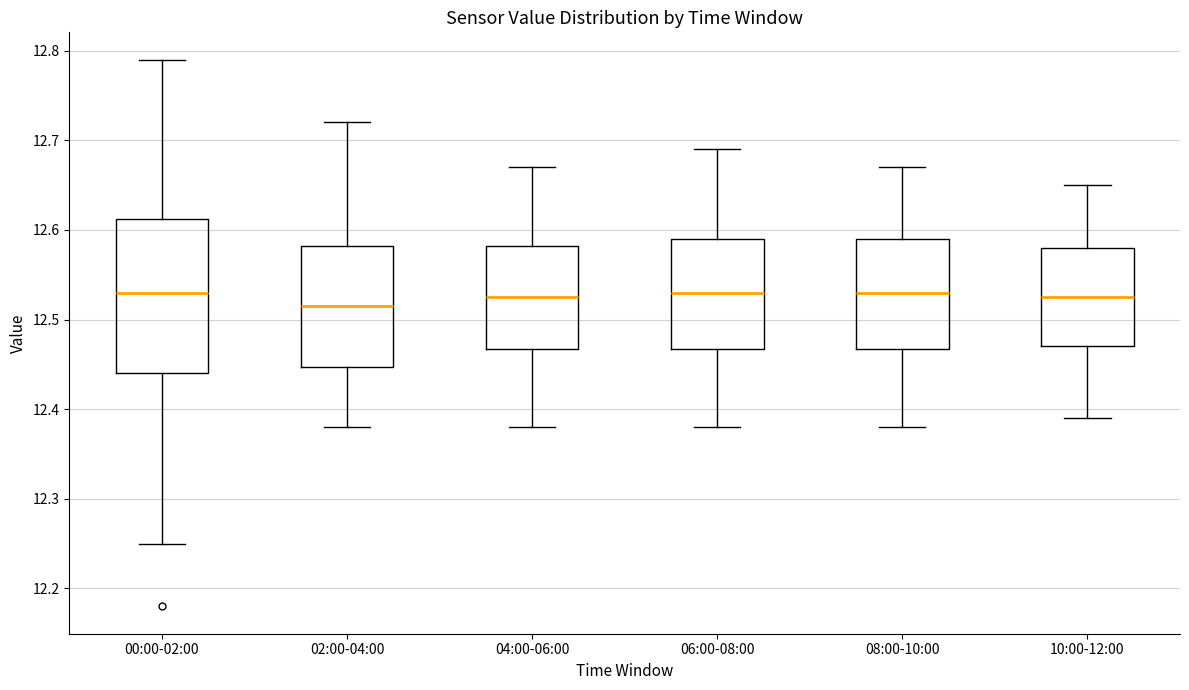

Reading left to right, transcribe this box plot: for each box, give where its median line is, the range the box spans, and where its two whiskers end, as read against the y-axis. The values are not printed on the chart, so give them approximately, as read against the axis.

00:00-02:00: median 12.53, box 12.44 to 12.61, whiskers 12.25 to 12.79
02:00-04:00: median 12.52, box 12.45 to 12.58, whiskers 12.38 to 12.72
04:00-06:00: median 12.53, box 12.47 to 12.58, whiskers 12.38 to 12.67
06:00-08:00: median 12.53, box 12.47 to 12.59, whiskers 12.38 to 12.69
08:00-10:00: median 12.53, box 12.47 to 12.59, whiskers 12.38 to 12.67
10:00-12:00: median 12.53, box 12.47 to 12.58, whiskers 12.39 to 12.65